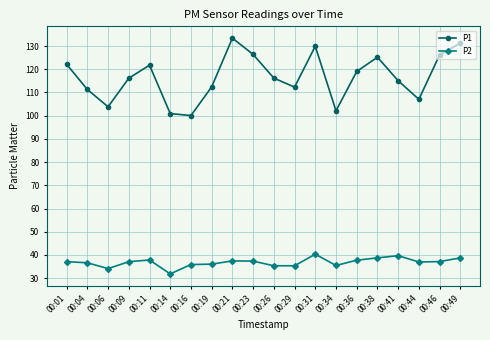

What is the sum of all P2 values?

737.0